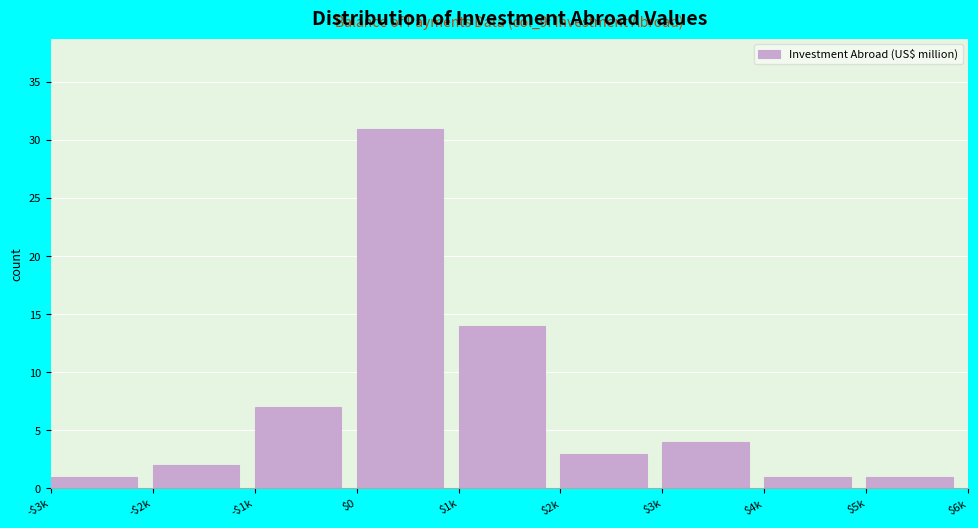

Reading right to left, list all the values displayed in this chart.

1	1	4	3	14	31	7	2	1